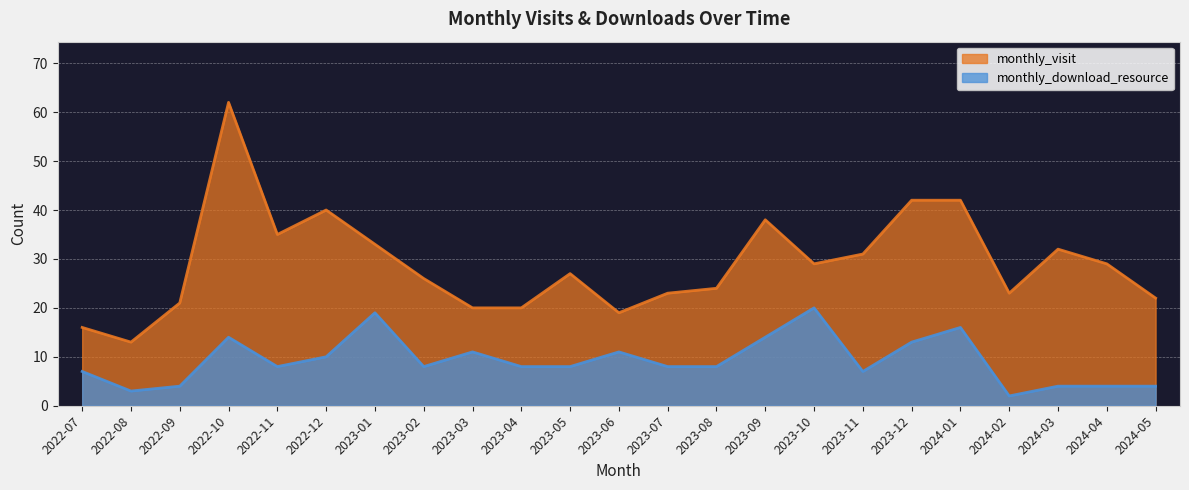

Reading left to right, extract all data points from this chart.

monthly_visit: 16	13	21	62	35	40	33	26	20	20	27	19	23	24	38	29	31	42	42	23	32	29	22
monthly_download_resource: 7	3	4	14	8	10	19	8	11	8	8	11	8	8	14	20	7	13	16	2	4	4	4